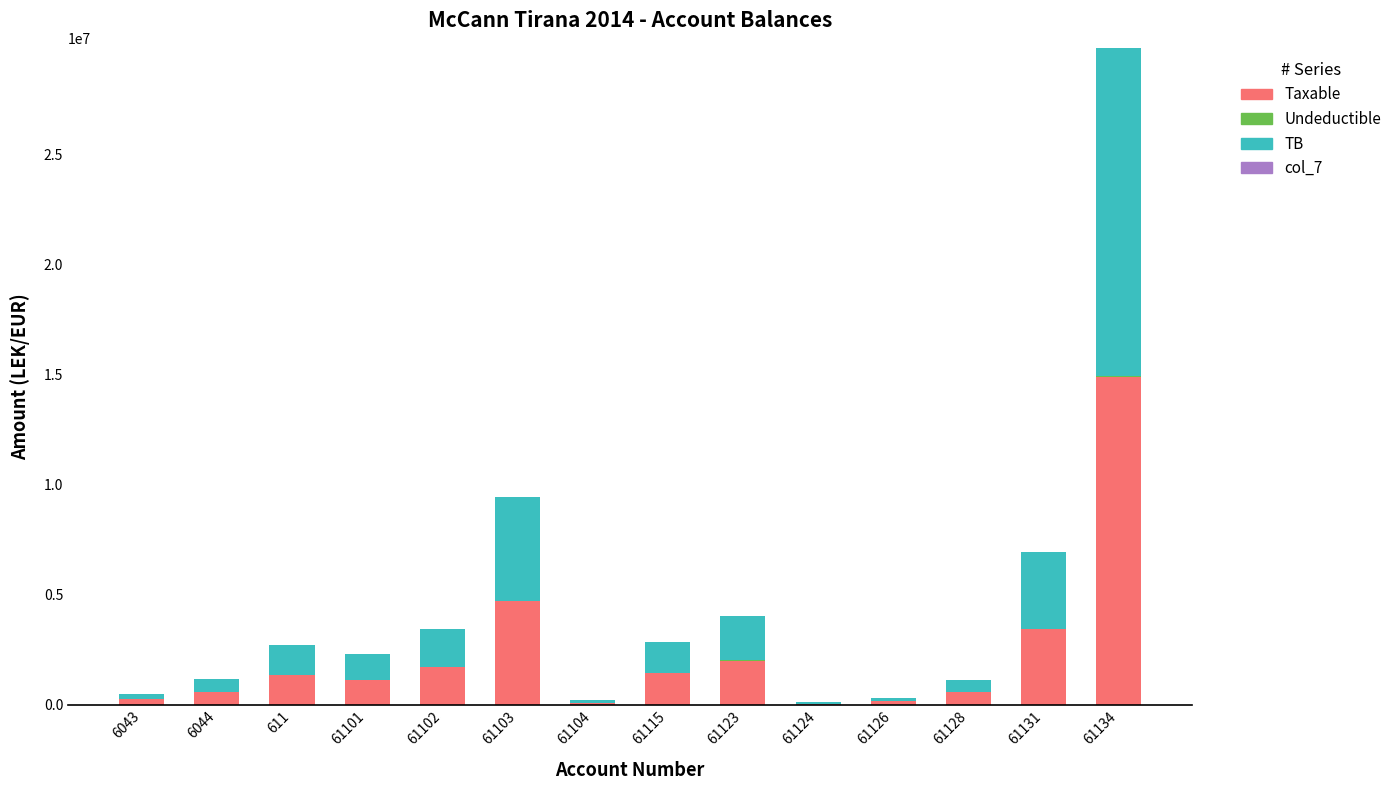

Are the bars horizontal?

No